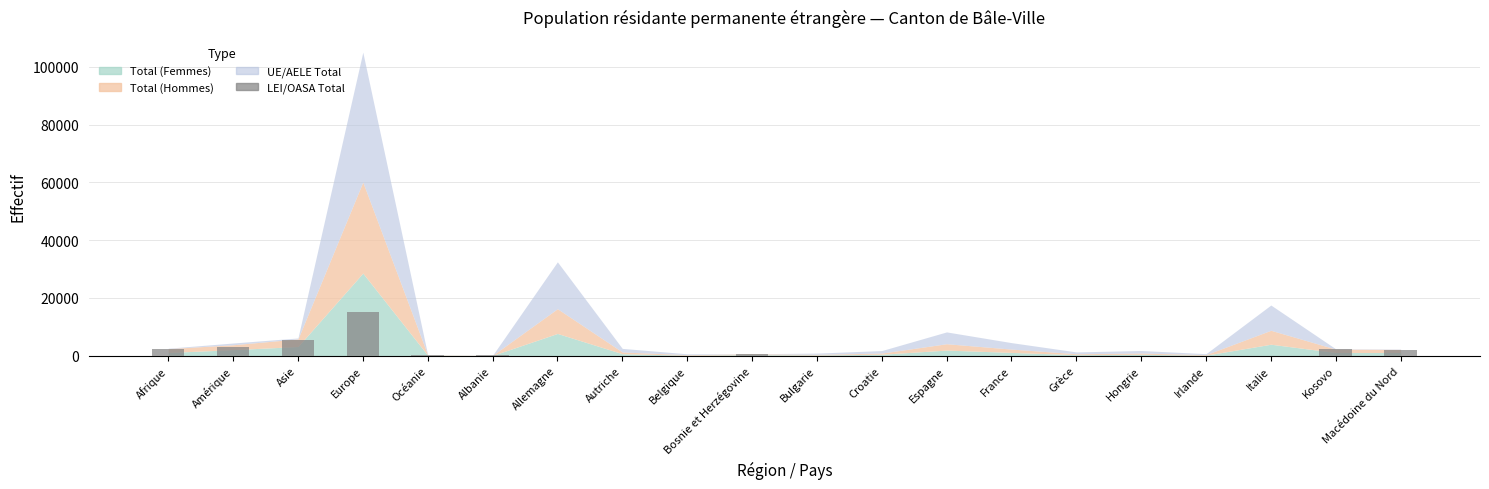

What is the sum of all values?

30953